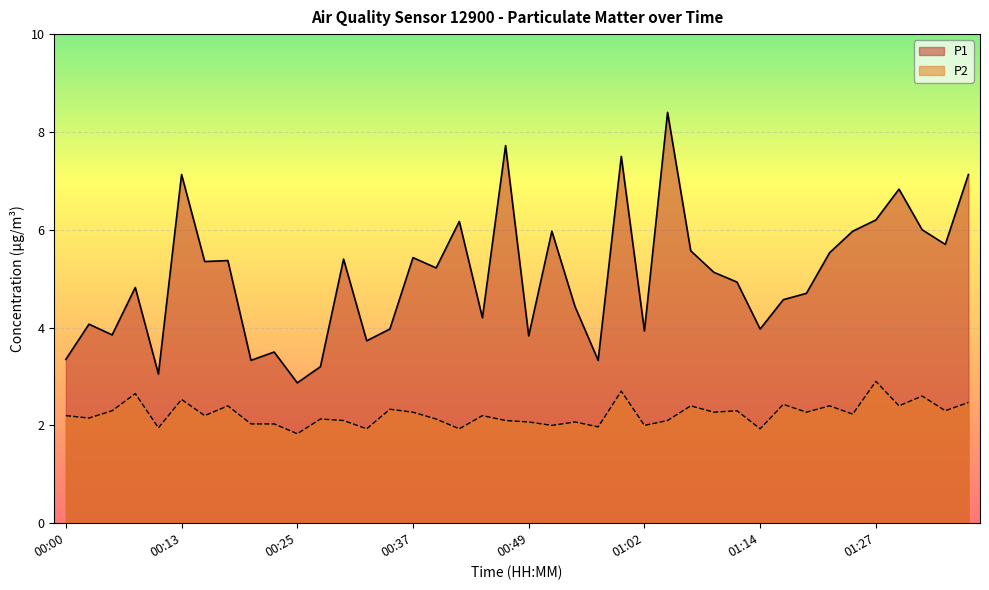

What is the value of the P1 point at the 26th from the left?

3.9